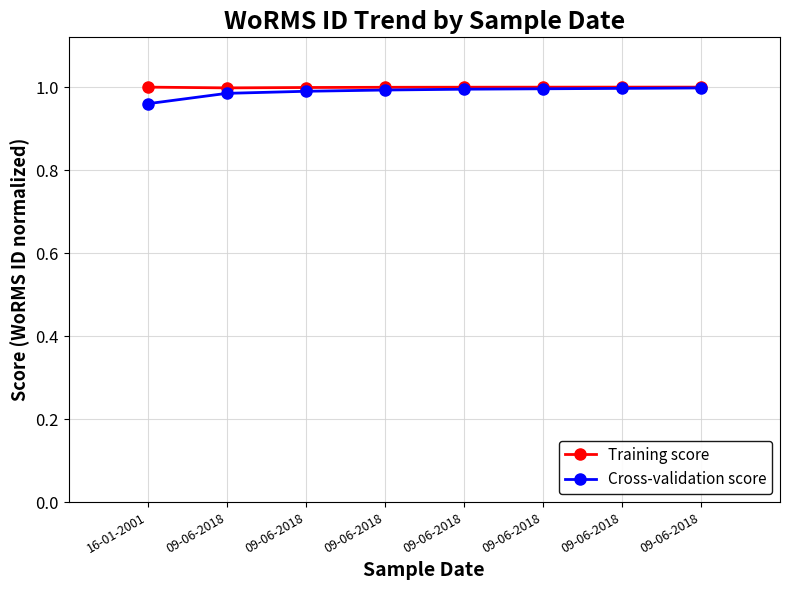

The value of Cross-validation score at 09-06-2018 is 1.8. True or false?

False